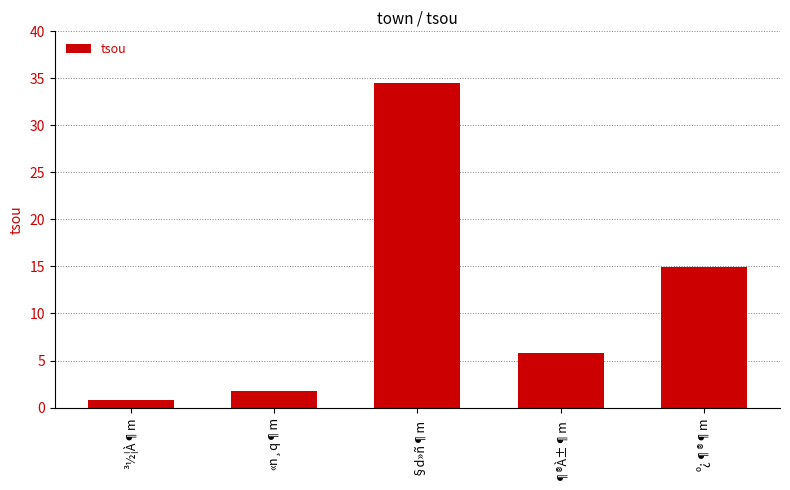

What is the difference between the values at §d»ñ¶m and ³½¦À¶m?

33.7